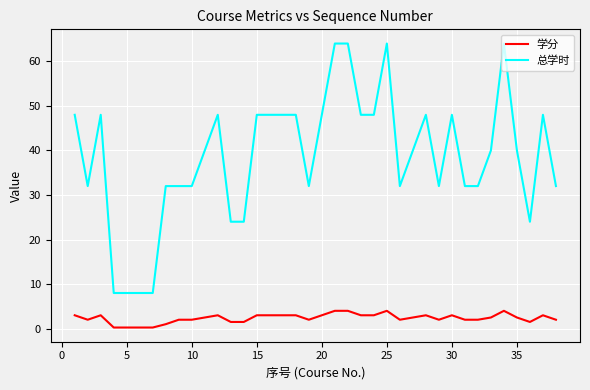

What is the sum of all 学分 values?

89.5